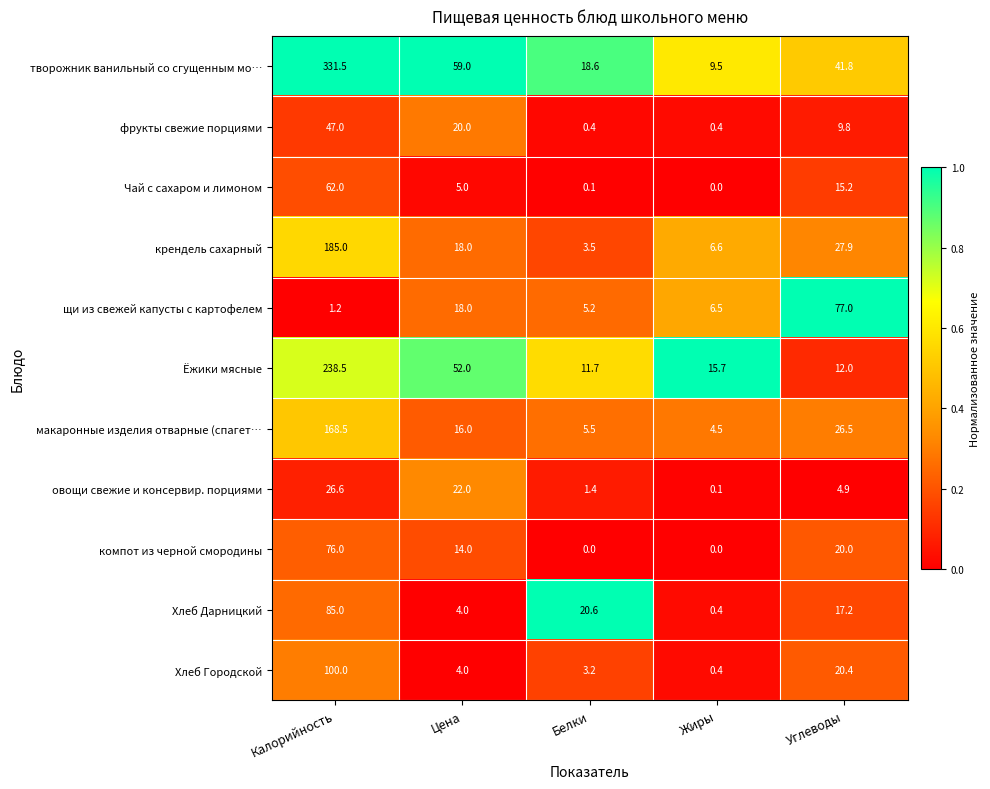

How many data points does each series have?

5